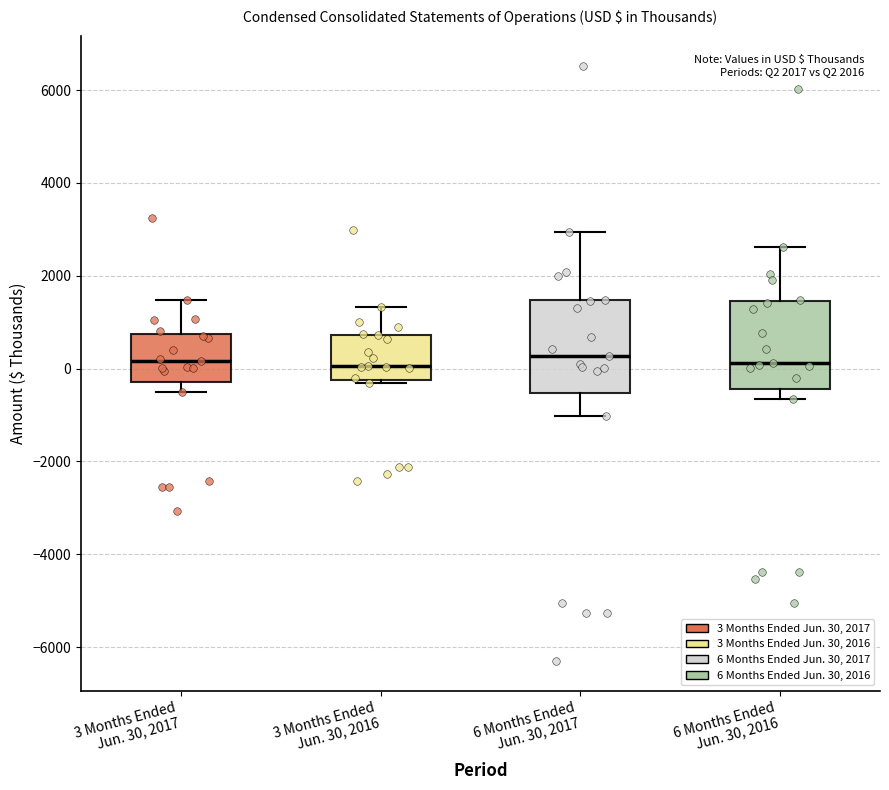

Reading left to right, read every box against the y-axis: the position of its median line, the range the box covers, and the ends of its whiskers. The values are not printed on the chart, so give them approximately, as read against the axis.

3 Months Ended Jun. 30, 2017: median 200, box -200 to 800, whiskers -600 to 1400
3 Months Ended Jun. 30, 2016: median 0, box -200 to 800, whiskers -400 to 1400
6 Months Ended Jun. 30, 2017: median 200, box -600 to 1400, whiskers -1000 to 3000
6 Months Ended Jun. 30, 2016: median 200, box -400 to 1400, whiskers -600 to 2600